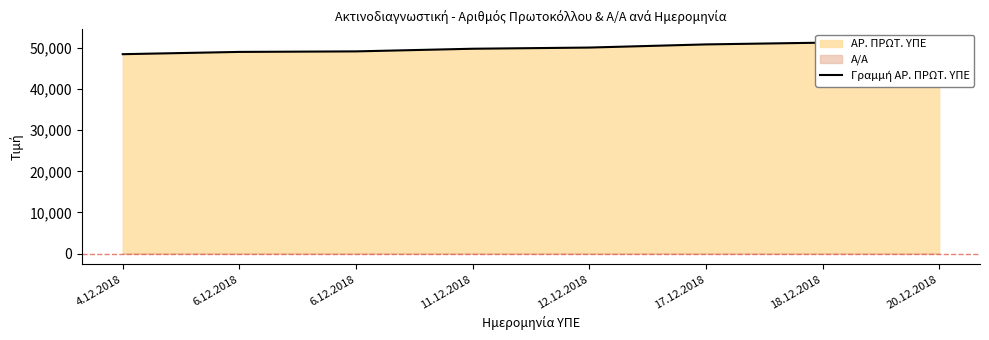

How many data points are less than 50114?

4